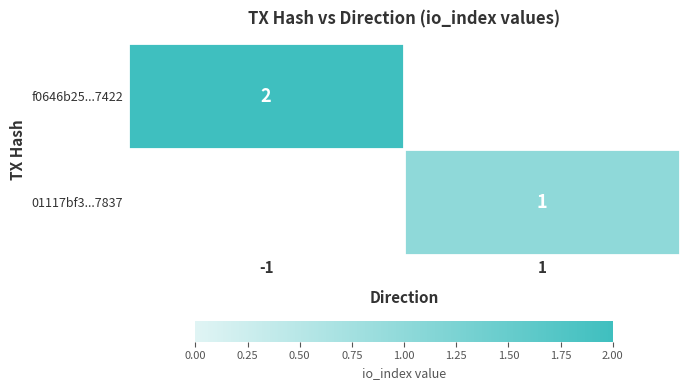

Which has a higher value, 1 or -1?

-1